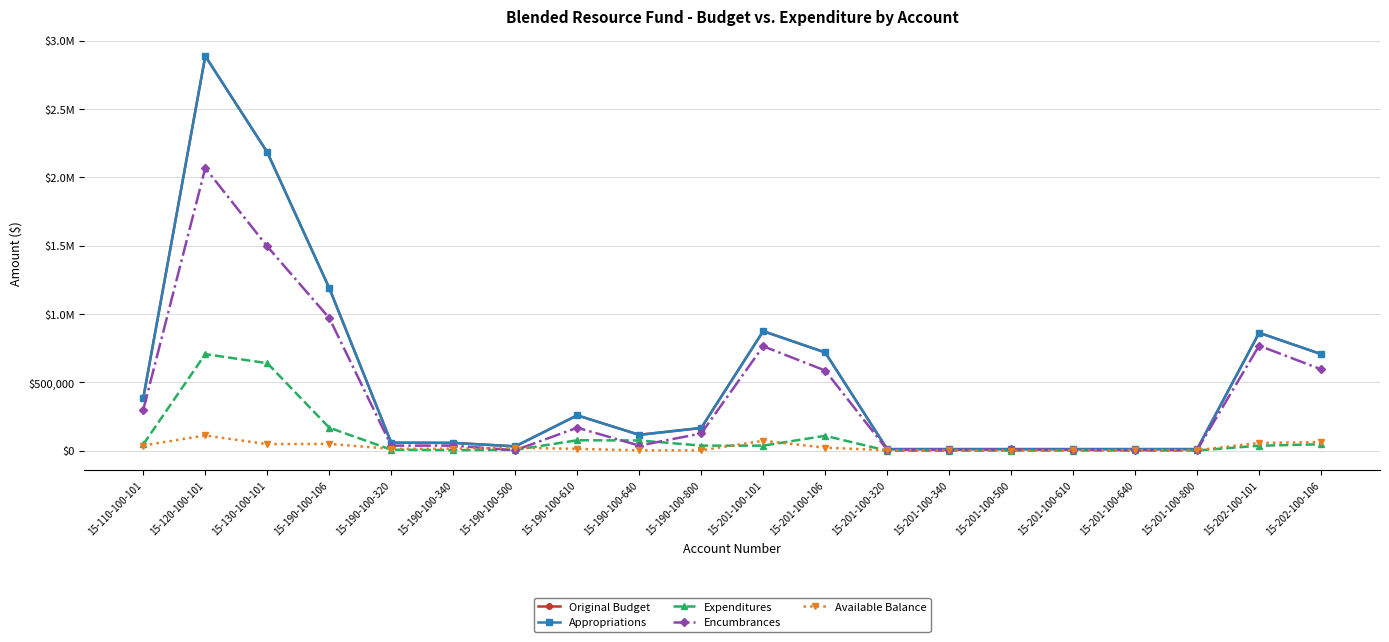

What is the total value across all series at 15-190-100-340?

172980